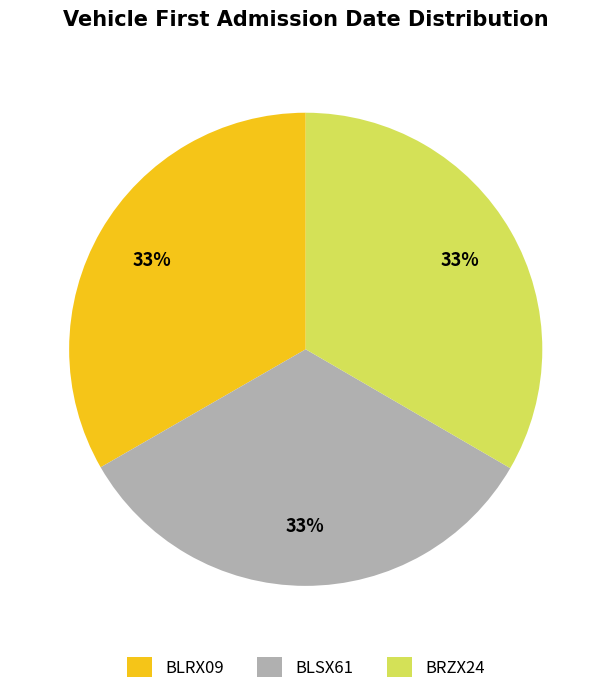

What is the ratio of the value at BRZX24 to the value at BLRX09?

1.0